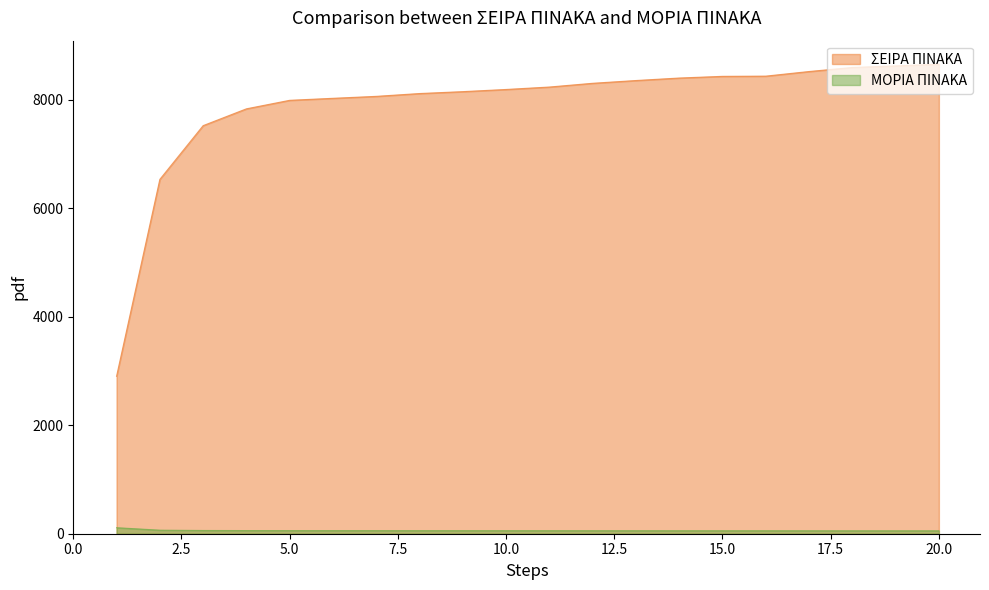

At 19, list the series in order from largest to smallest.

ΣΕΙΡΑ ΠΙΝΑΚΑ, ΜΟΡΙΑ ΠΙΝΑΚΑ